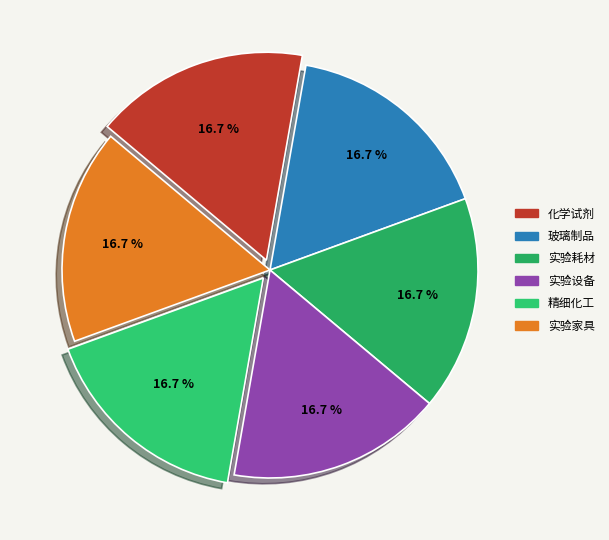

Do 化学试剂 and 实验设备 together represent more than half of the pie?

No